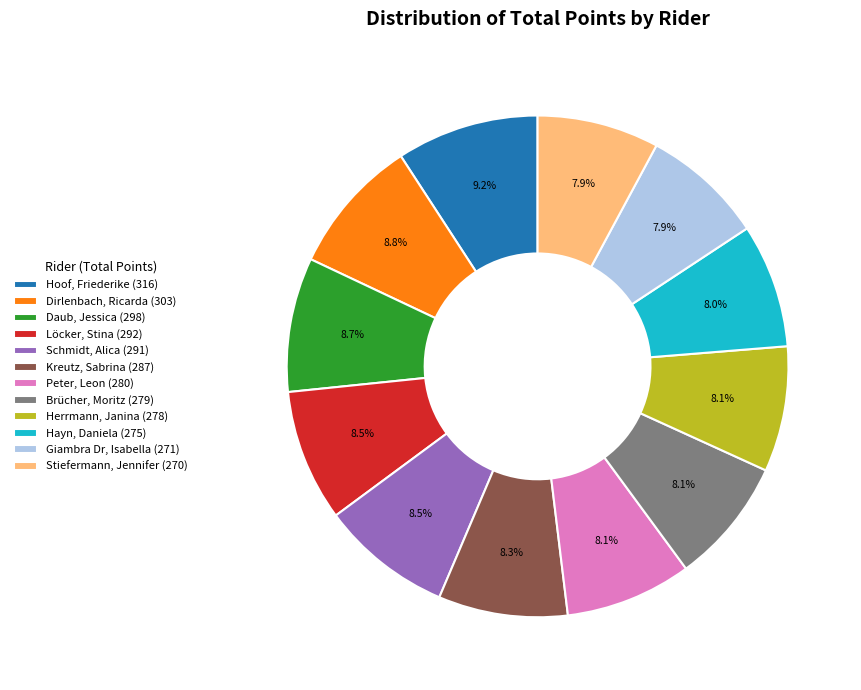

What percentage is NOT represented by Peter, Leon (280)?

91.9%